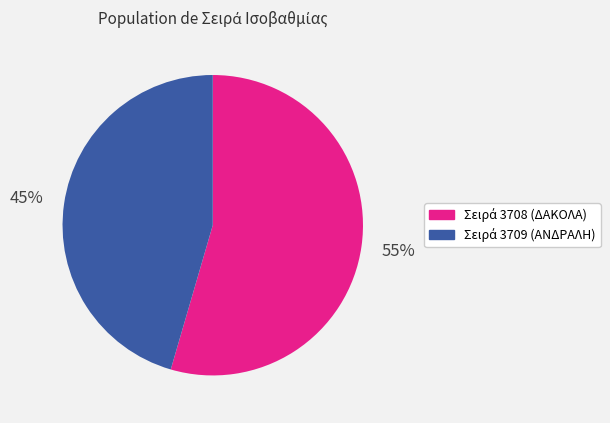

Does any single category account for the majority?

Yes